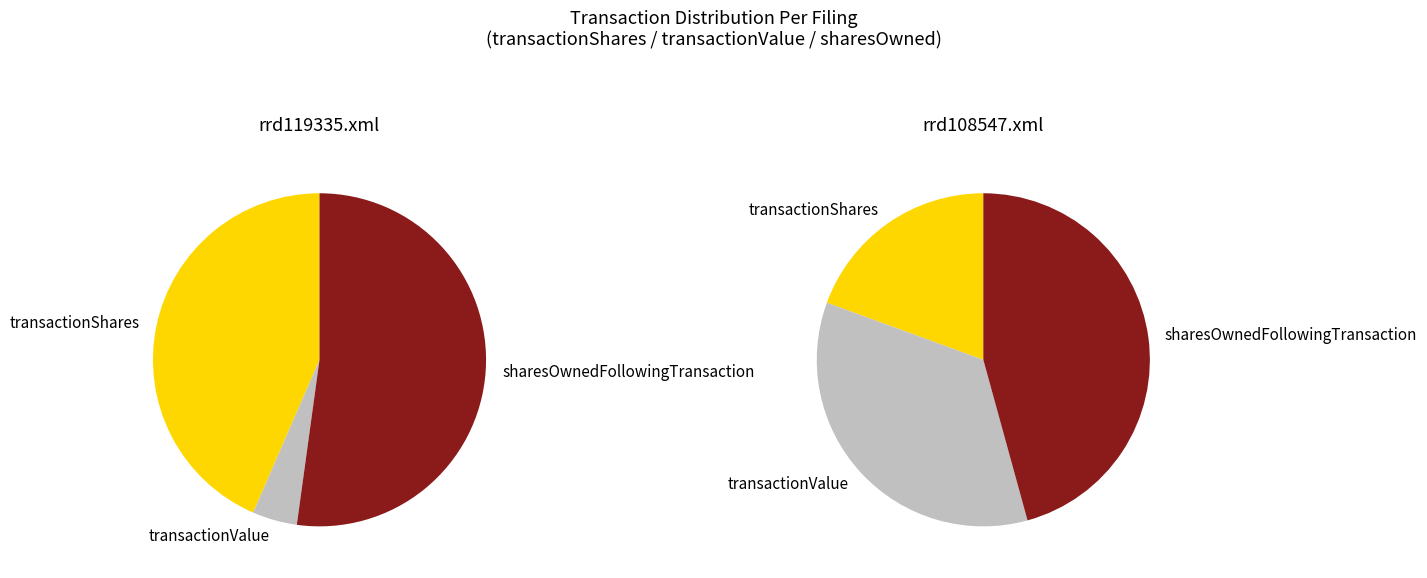

How many segments does this pie chart have?

3